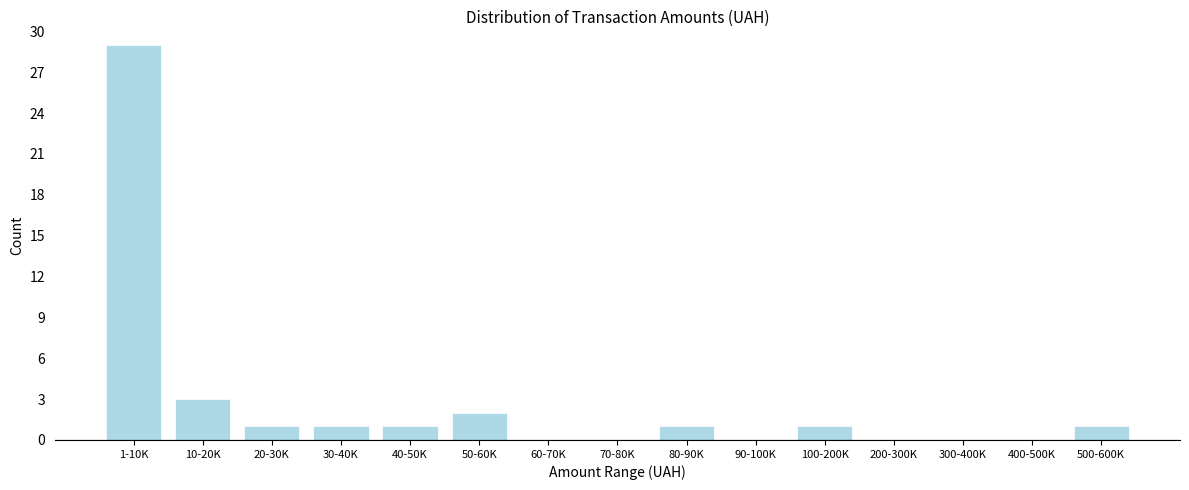

Reading left to right, transcribe all the data shown in this chart.

1-10K=29	10-20K=3	20-30K=1	30-40K=1	40-50K=1	50-60K=2	60-70K=0	70-80K=0	80-90K=1	90-100K=0	100-200K=1	200-300K=0	300-400K=0	400-500K=0	500-600K=1